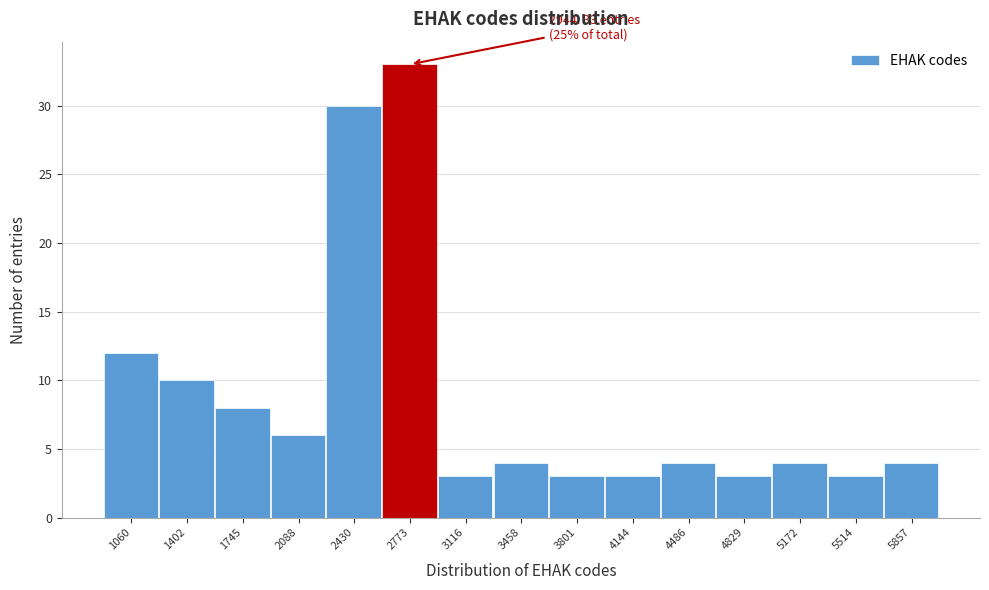

Reading right to left, list all the values displayed in this chart.

4	3	4	3	4	3	3	4	3	33	30	6	8	10	12